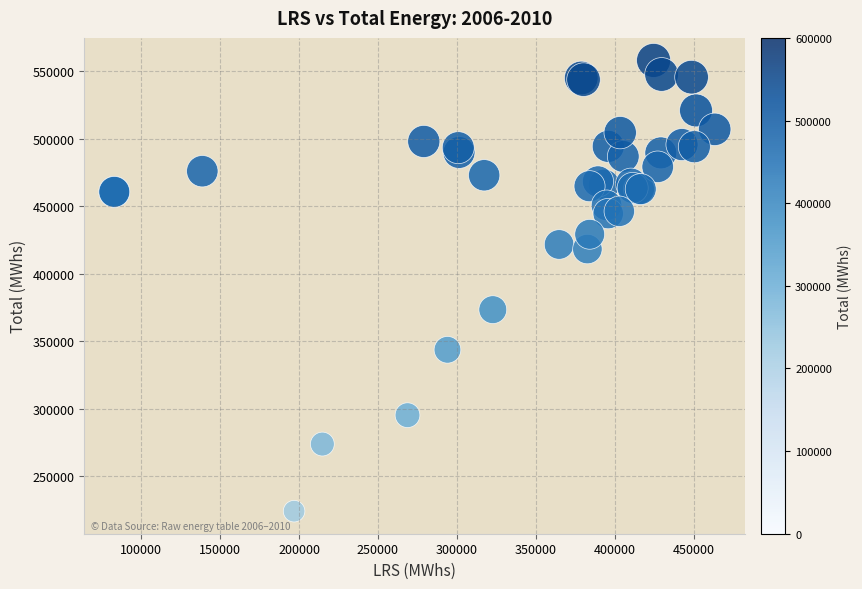

What Y value in the scatter plot is closest to 391138?

373474.5